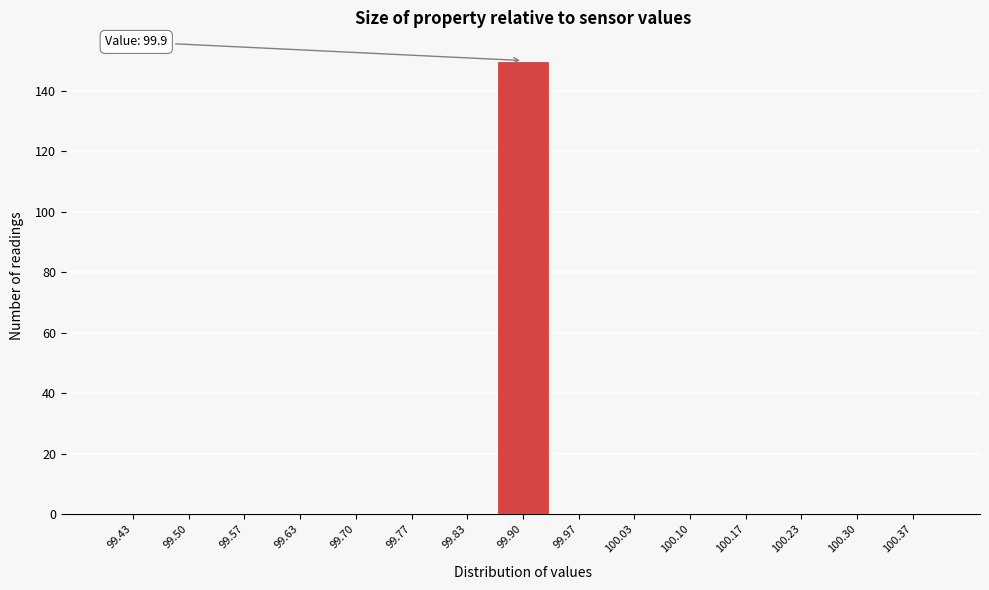

Over which range of the x-axis is the bar tallest?

99.87 to 99.93